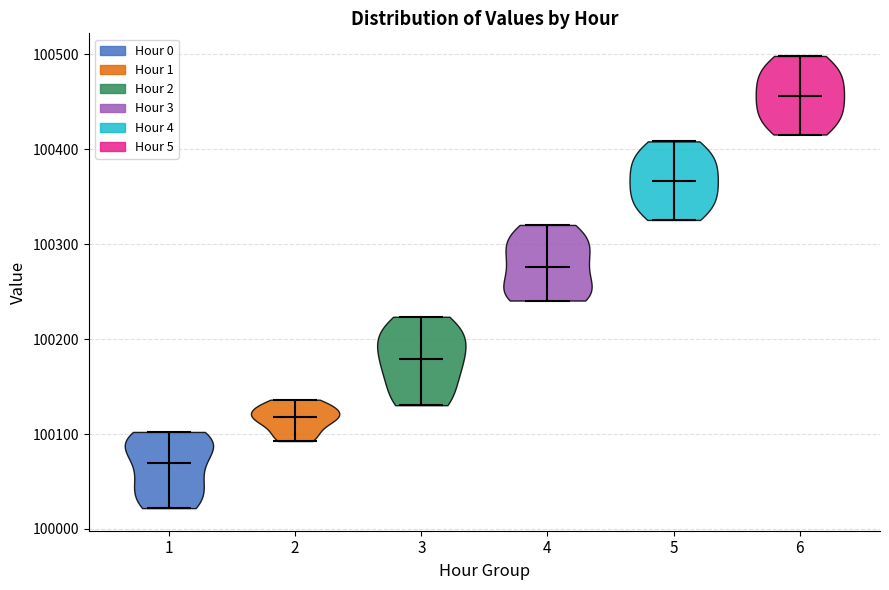

Reading left to right, read every violin against the y-axis: where its median line is, and the lowest and highest points it reaches. The values are not printed on the chart, so give them approximately, as read against the axis.

1: median line 100070, lowest point 100020, highest point 100100
2: median line 100120, lowest point 100090, highest point 100140
3: median line 100180, lowest point 100130, highest point 100220
4: median line 100280, lowest point 100240, highest point 100320
5: median line 100370, lowest point 100330, highest point 100410
6: median line 100460, lowest point 100420, highest point 100500